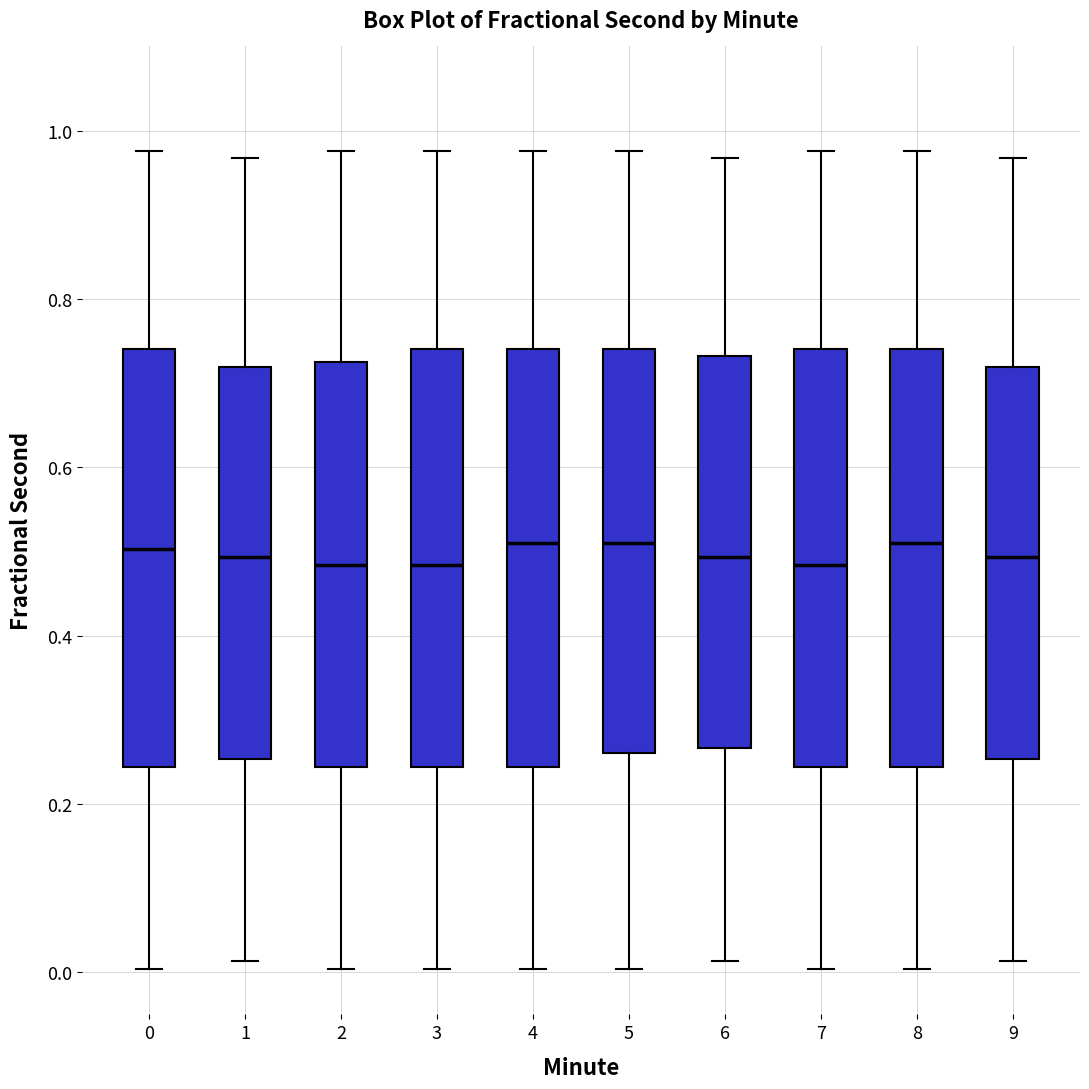

Reading left to right, transcribe this box plot: for each box, give where its median line is, the range the box spans, and where its two whiskers end, as read against the y-axis. The values are not printed on the chart, so give them approximately, as read against the axis.

0: median 0.50, box 0.24 to 0.74, whiskers 0.00 to 0.98
1: median 0.50, box 0.26 to 0.72, whiskers 0.02 to 0.96
2: median 0.48, box 0.24 to 0.72, whiskers 0.00 to 0.98
3: median 0.48, box 0.24 to 0.74, whiskers 0.00 to 0.98
4: median 0.50, box 0.24 to 0.74, whiskers 0.00 to 0.98
5: median 0.50, box 0.26 to 0.74, whiskers 0.00 to 0.98
6: median 0.50, box 0.26 to 0.74, whiskers 0.02 to 0.96
7: median 0.48, box 0.24 to 0.74, whiskers 0.00 to 0.98
8: median 0.50, box 0.24 to 0.74, whiskers 0.00 to 0.98
9: median 0.50, box 0.26 to 0.72, whiskers 0.02 to 0.96